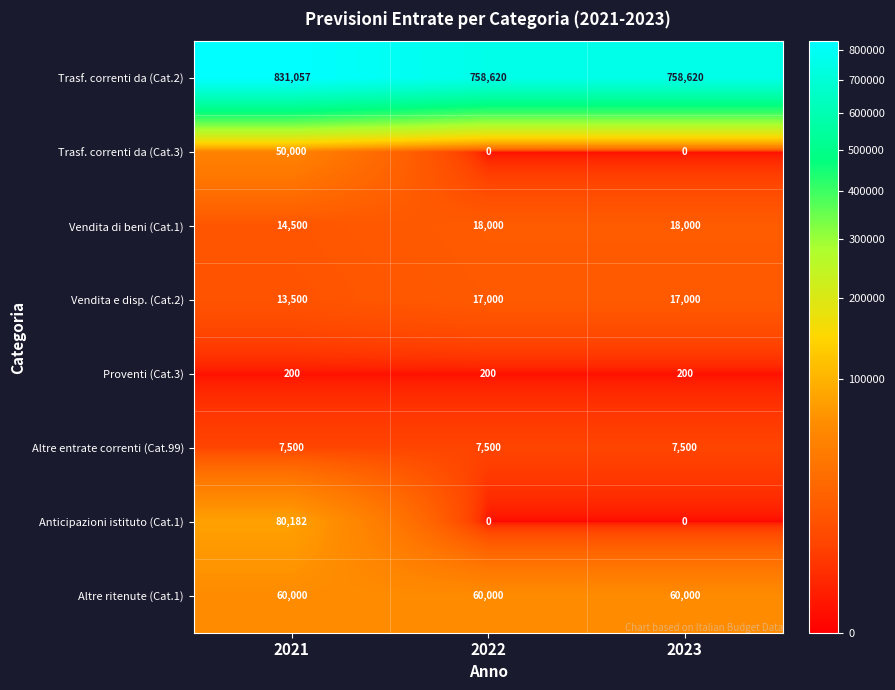

Where is Vendita e disp. (Cat.2) nearest to the value 15250?

2021